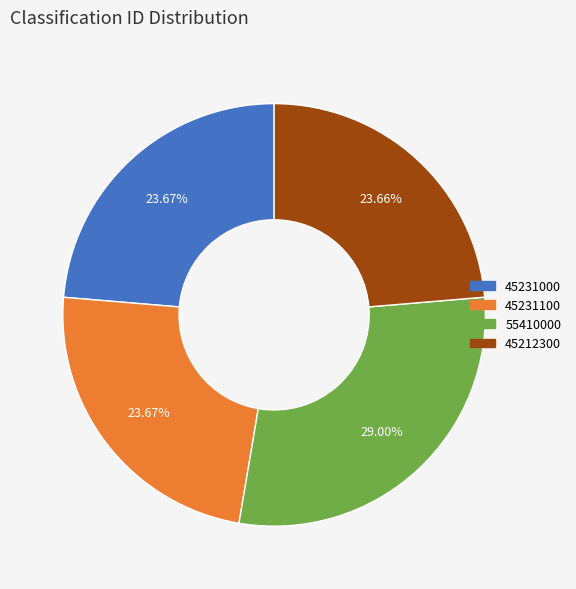

What percentage is the 55410000 slice, to the nearest percent?

29%